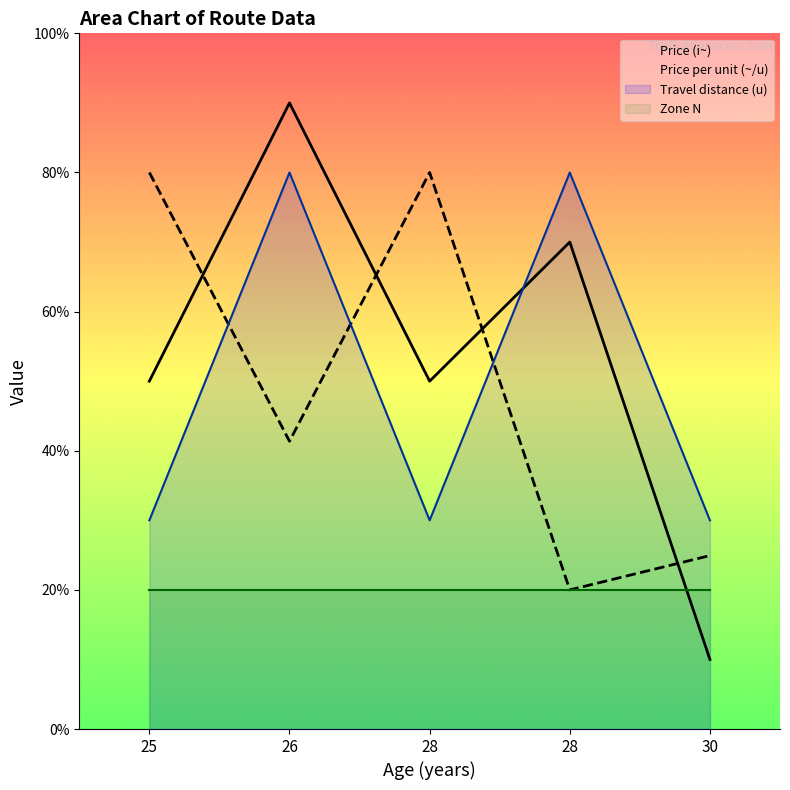

Which category has the lowest value in the Price (i~) series?

30